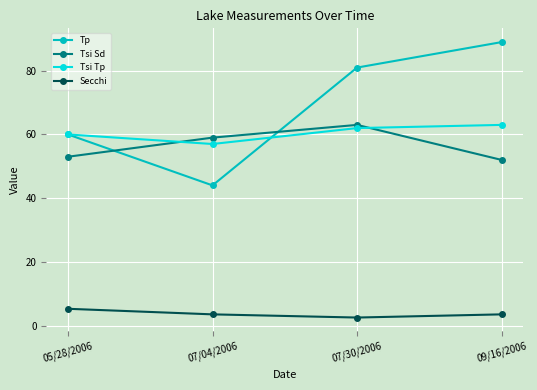

True or false: Secchi has a value of 5.2 at 05/28/2006.

True